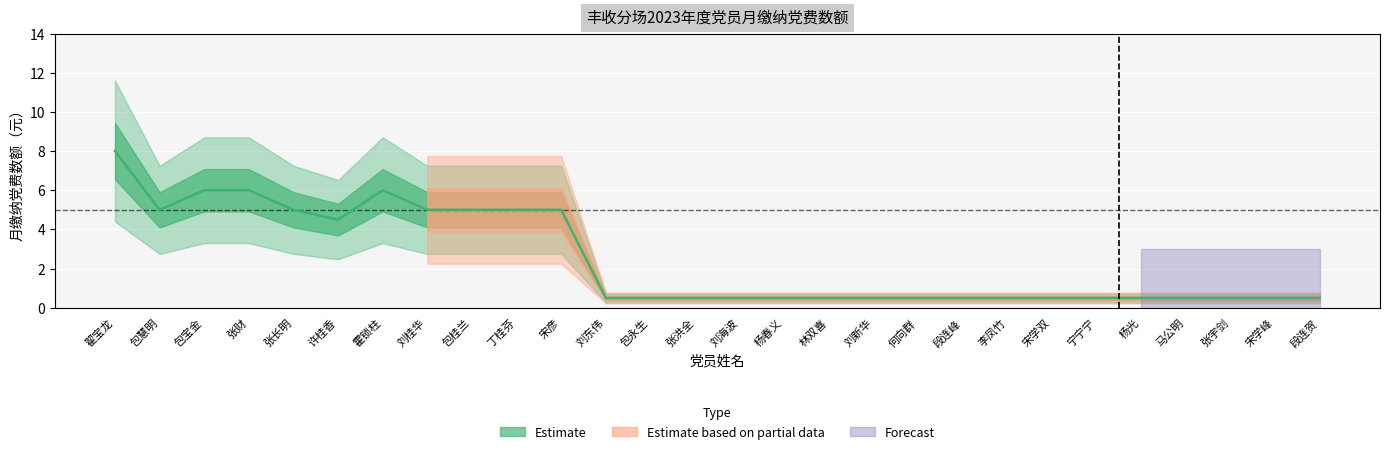

What is the approximate value at 包慧明?

5.0